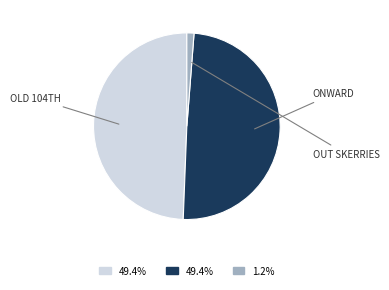

Is there a majority slice in this chart?

No